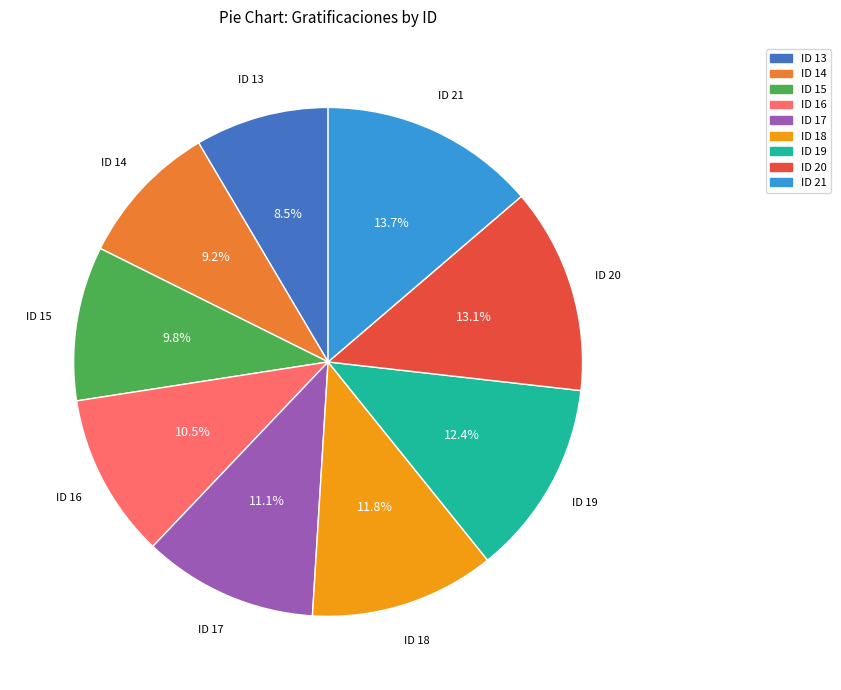

To the nearest percent, what is the combined percentage of ID 19 and ID 14?

22%